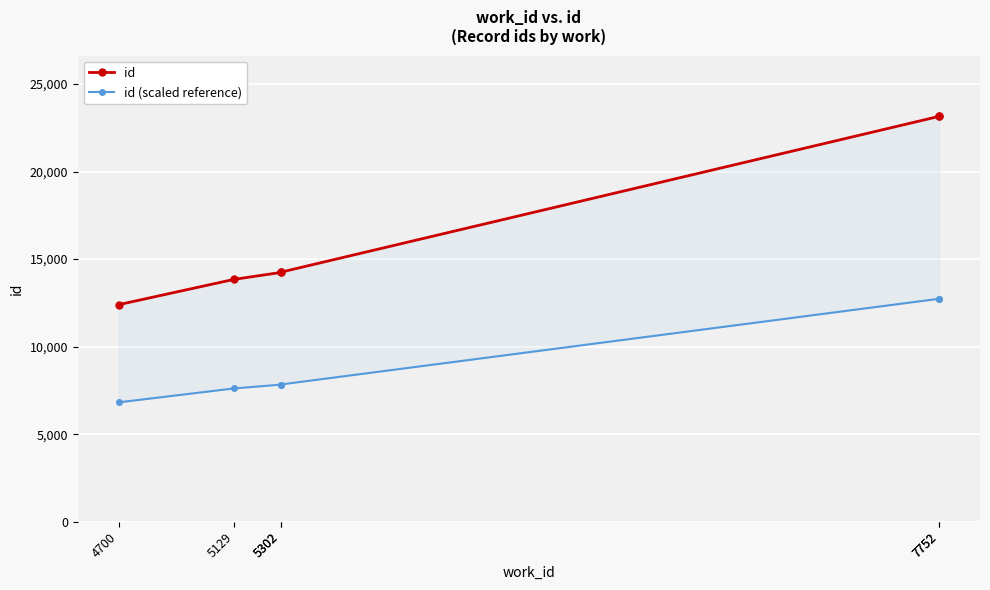

How many data points in id are less than 14248?

3